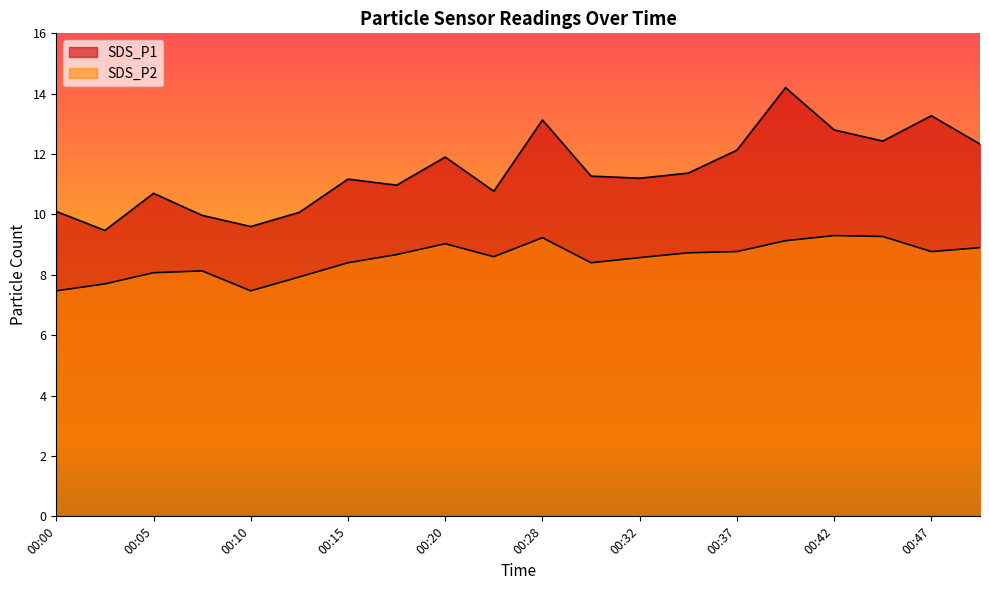

Which series has the largest total across all categories?

SDS_P1